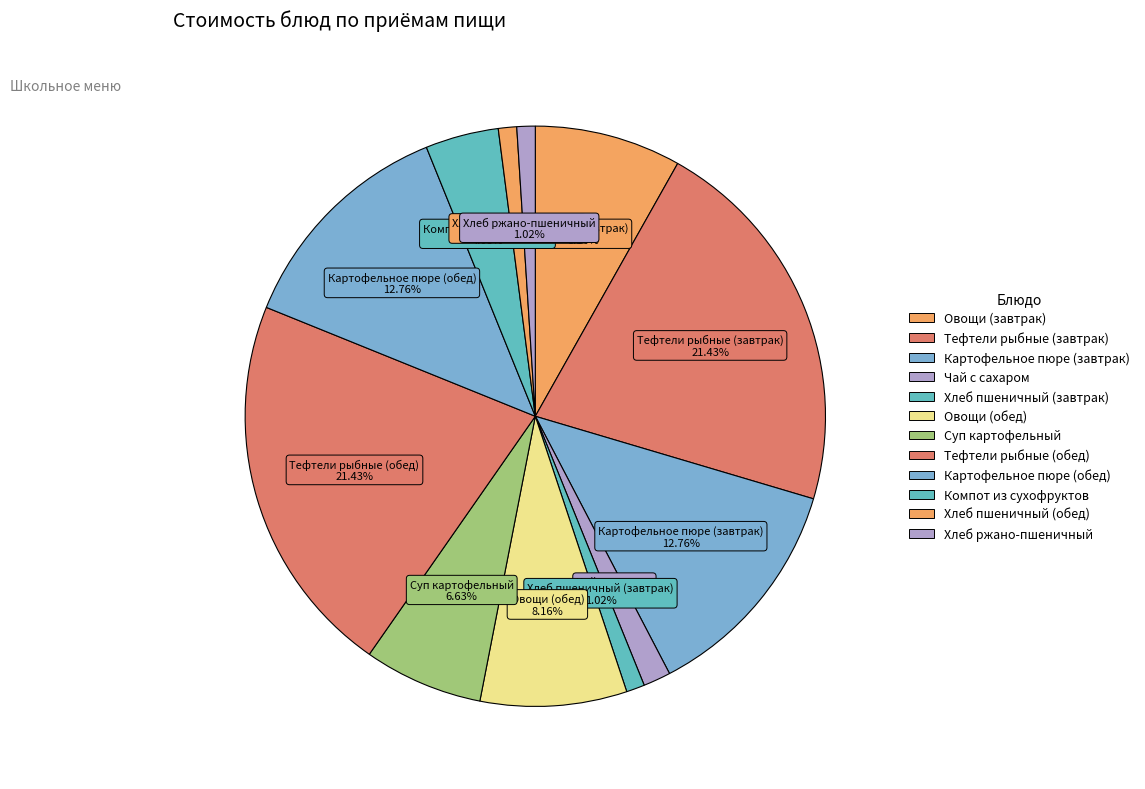

What percentage is the Тефтели рыбные (завтрак) slice, to the nearest percent?

21%